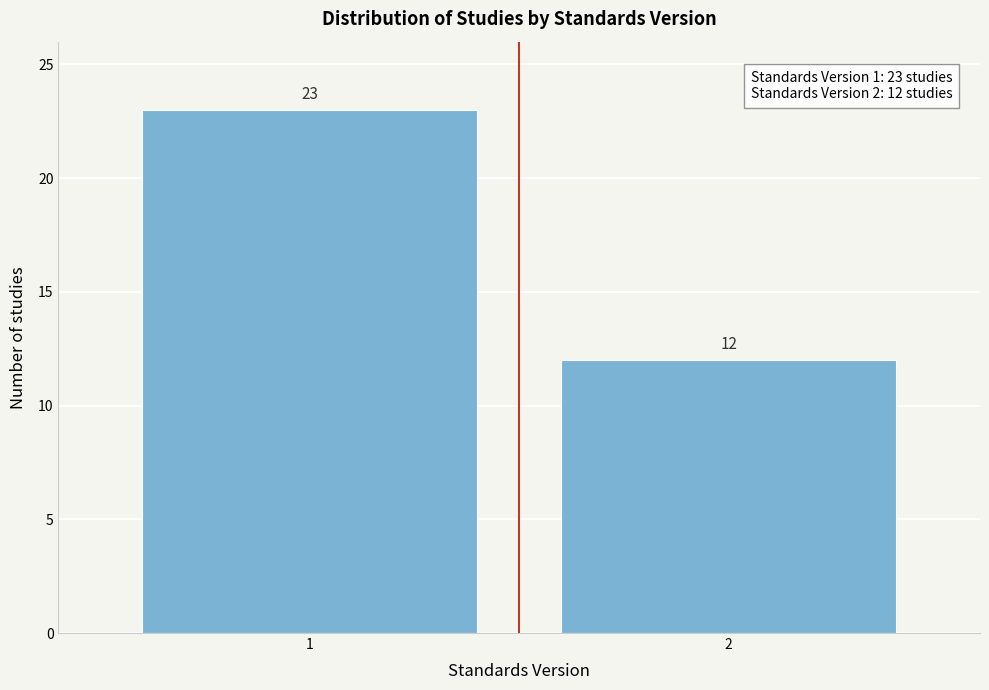

Reading left to right, transcribe all the data shown in this chart.

1=23	2=12